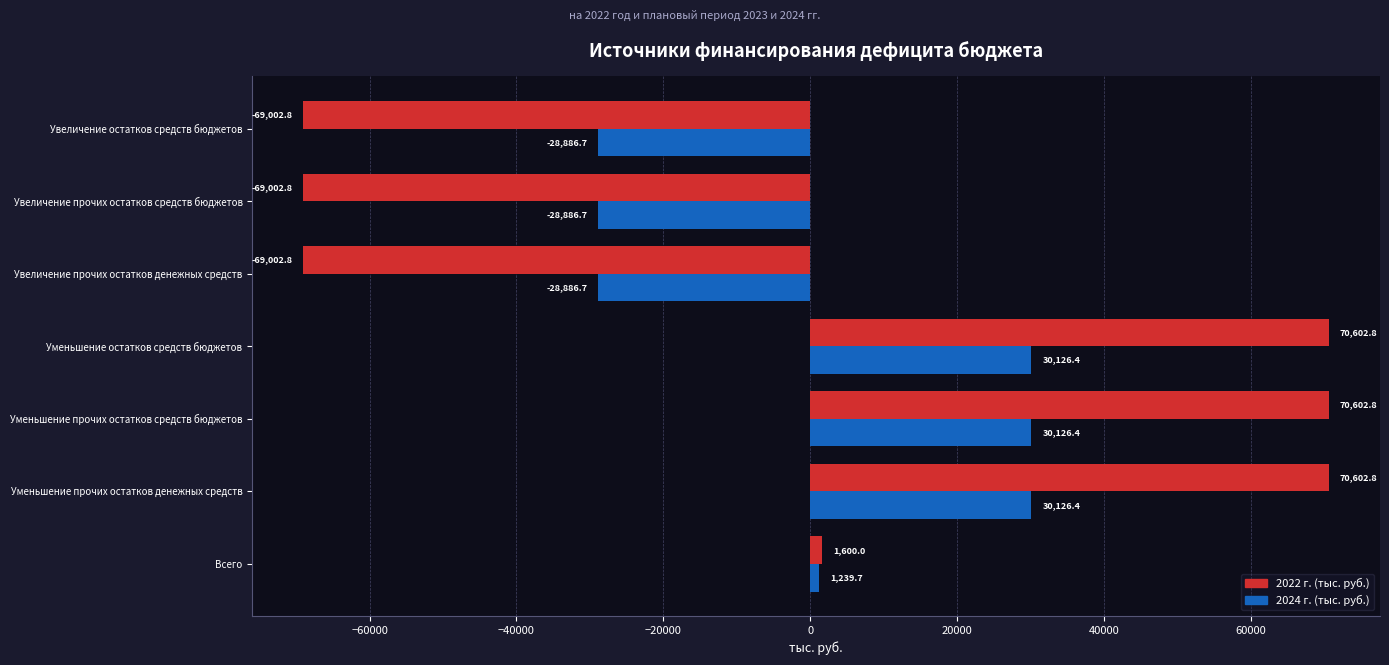

What is the total value across all series at Увеличение прочих остатков средств бюджетов?

-97889.5